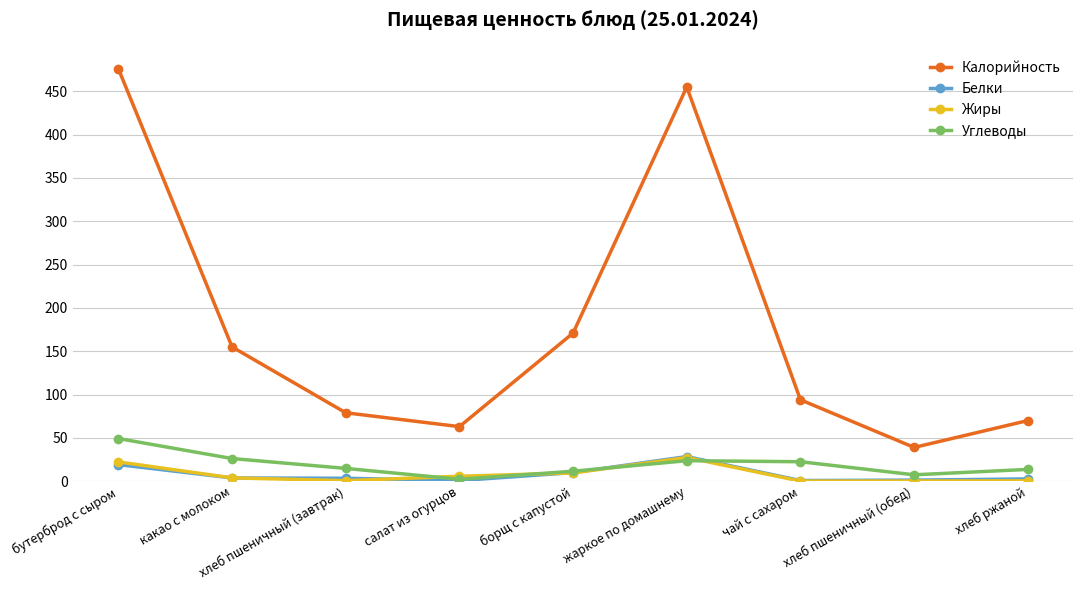

True or false: Жиры has a value of 22.3 at бутерброд с сыром.

True